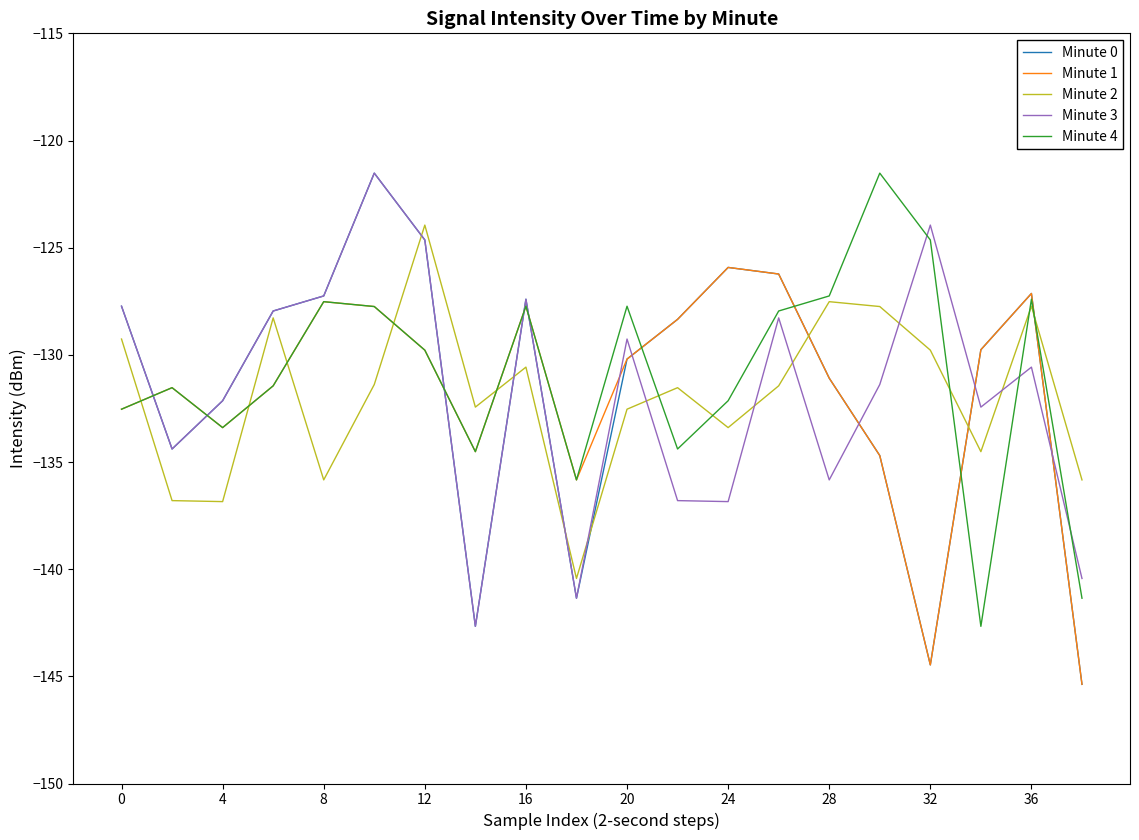

In Minute 1, how many points are higher than both neighbors (excluding endpoints)?

5